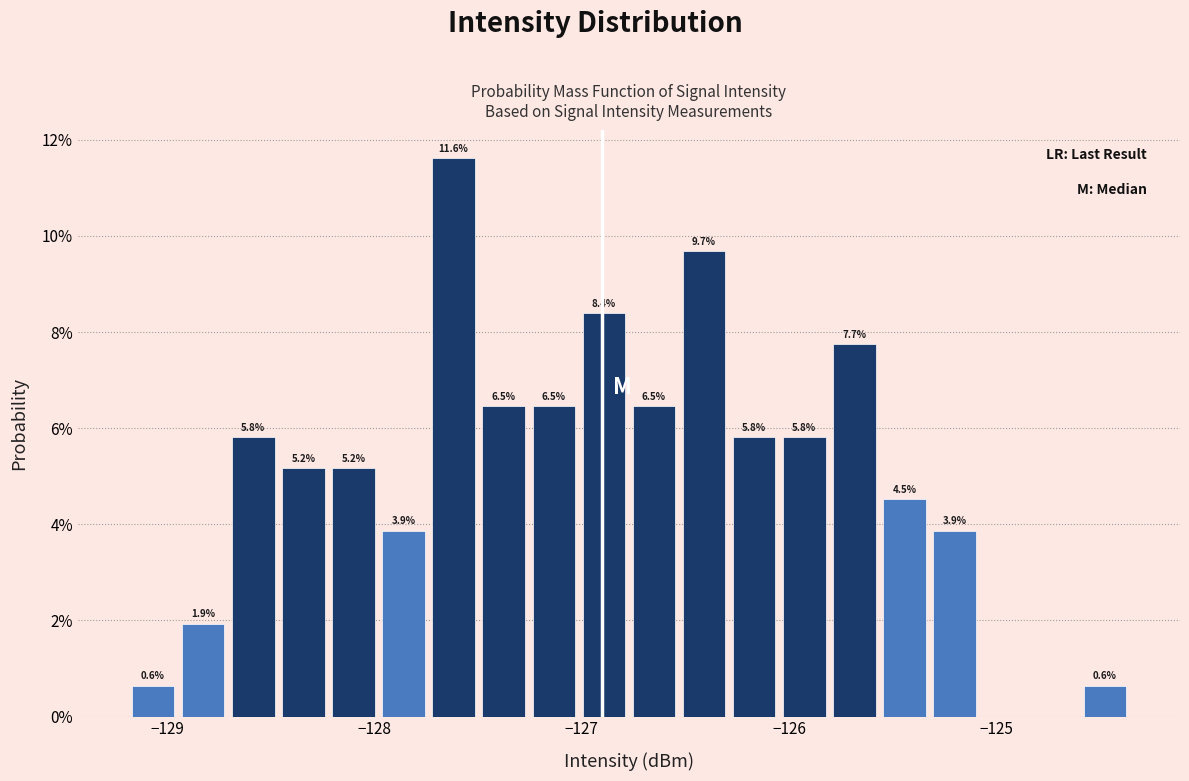

Around what value on the x-axis is the tallest bar? Give the approximate position of its centre, as read against the axis.

-127.6